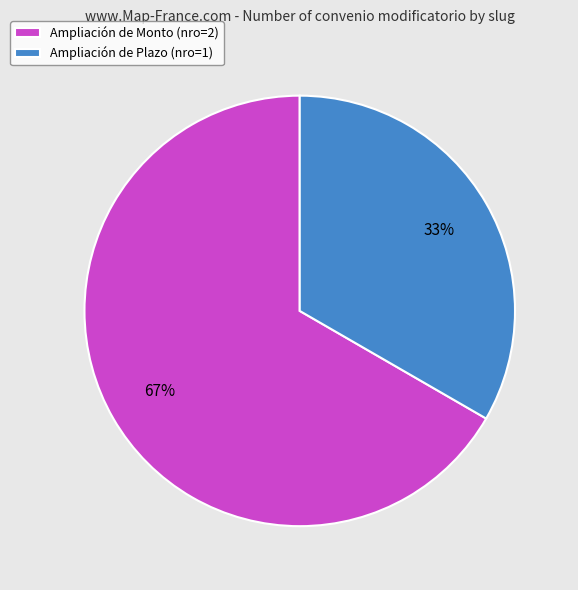

The Ampliación de Monto (nro=2) slice represents 54% of the pie. True or false?

False